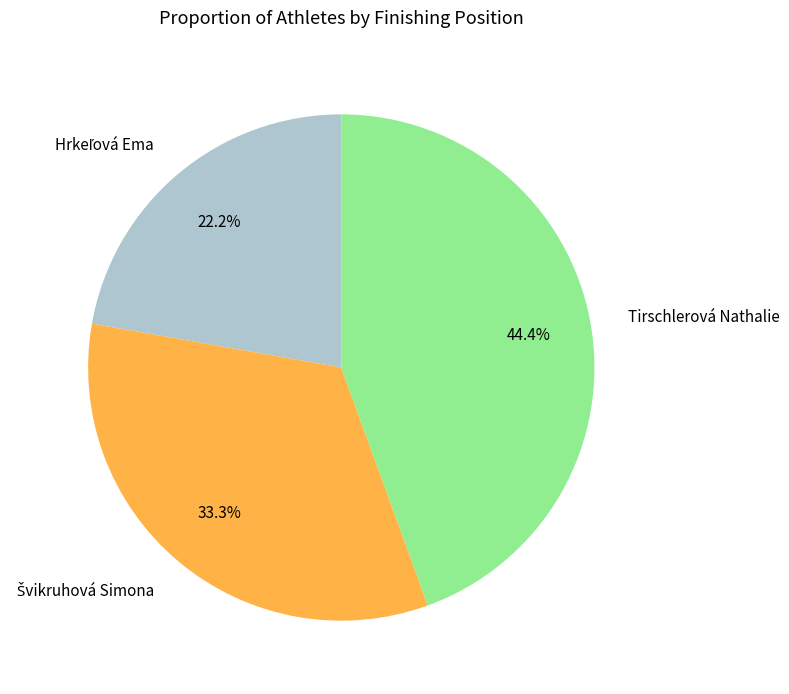

Which slice is the largest?

Tirschlerová Nathalie